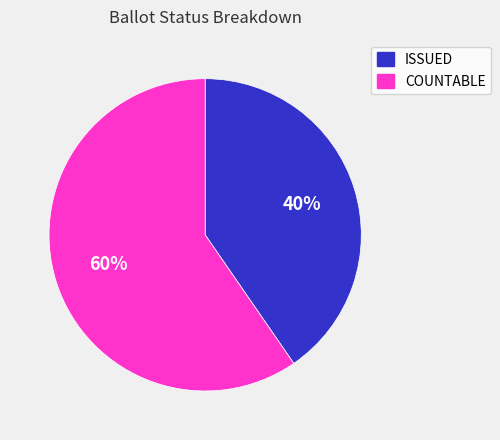

Is COUNTABLE the majority of the pie?

Yes